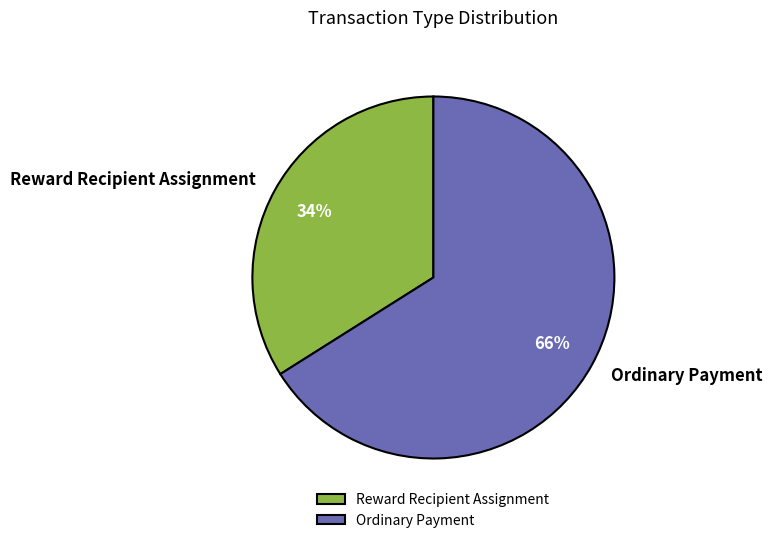

How many slices are in this pie chart?

2